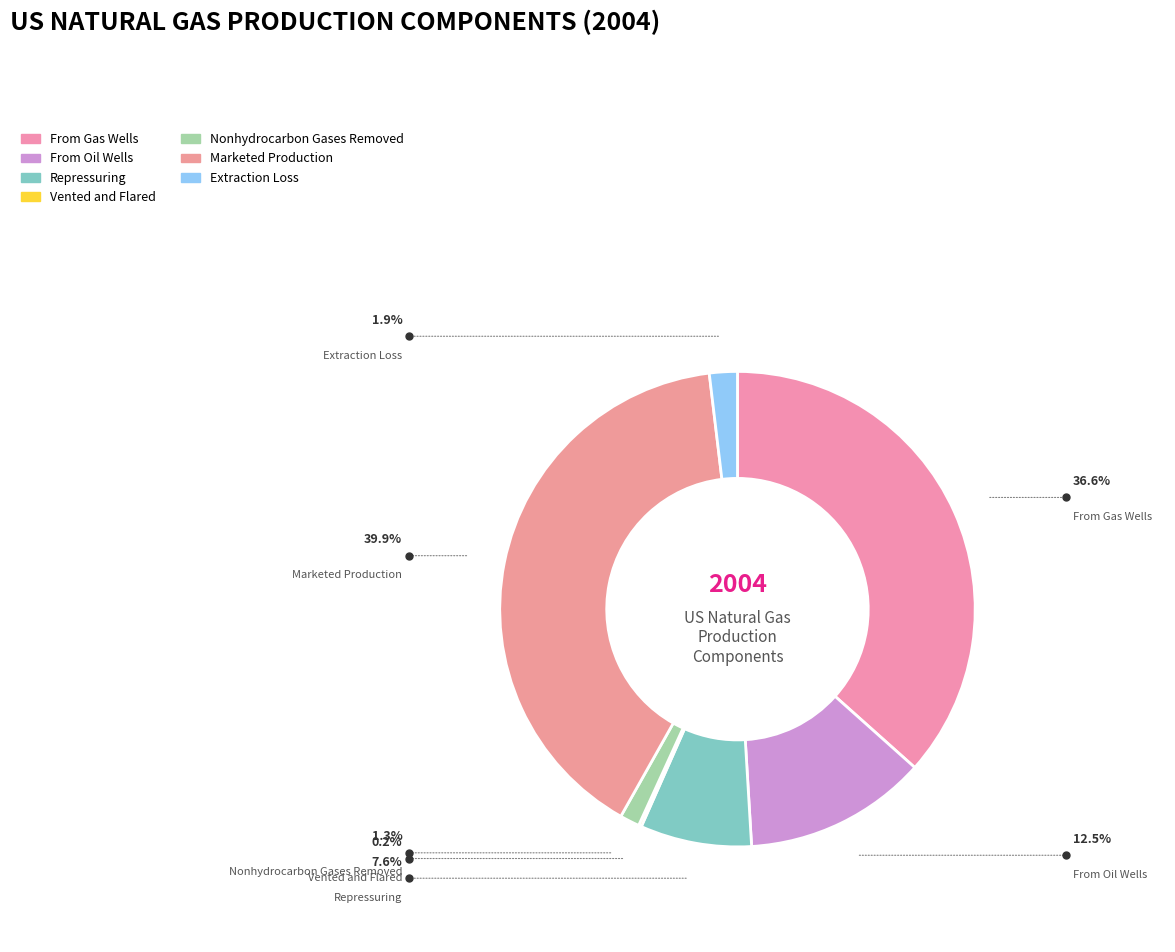

To the nearest percent, what percentage of the pie is Extraction Loss?

2%